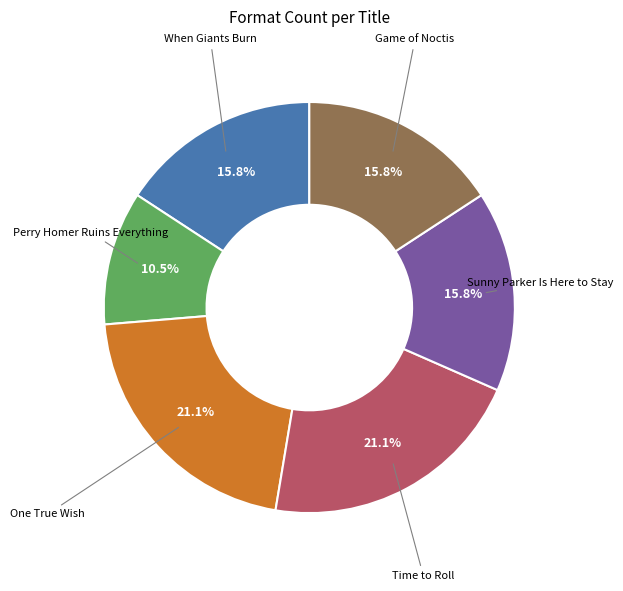

Does any single category account for the majority?

No